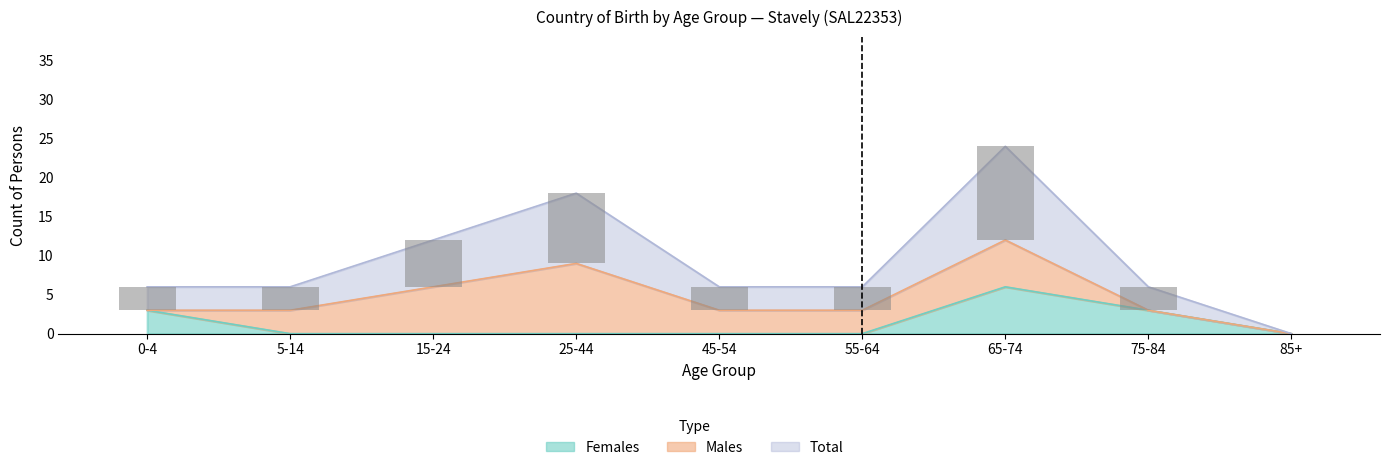

Where is Total nearest to the value 6?

15-24